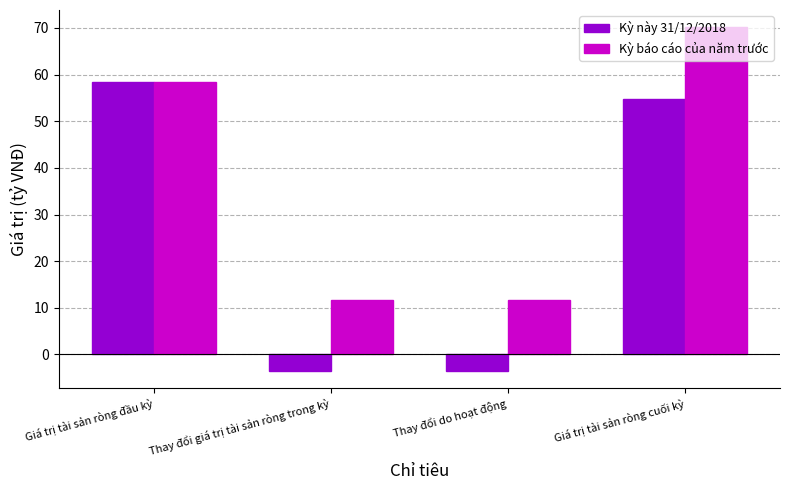

How many bars are there in each group?

2